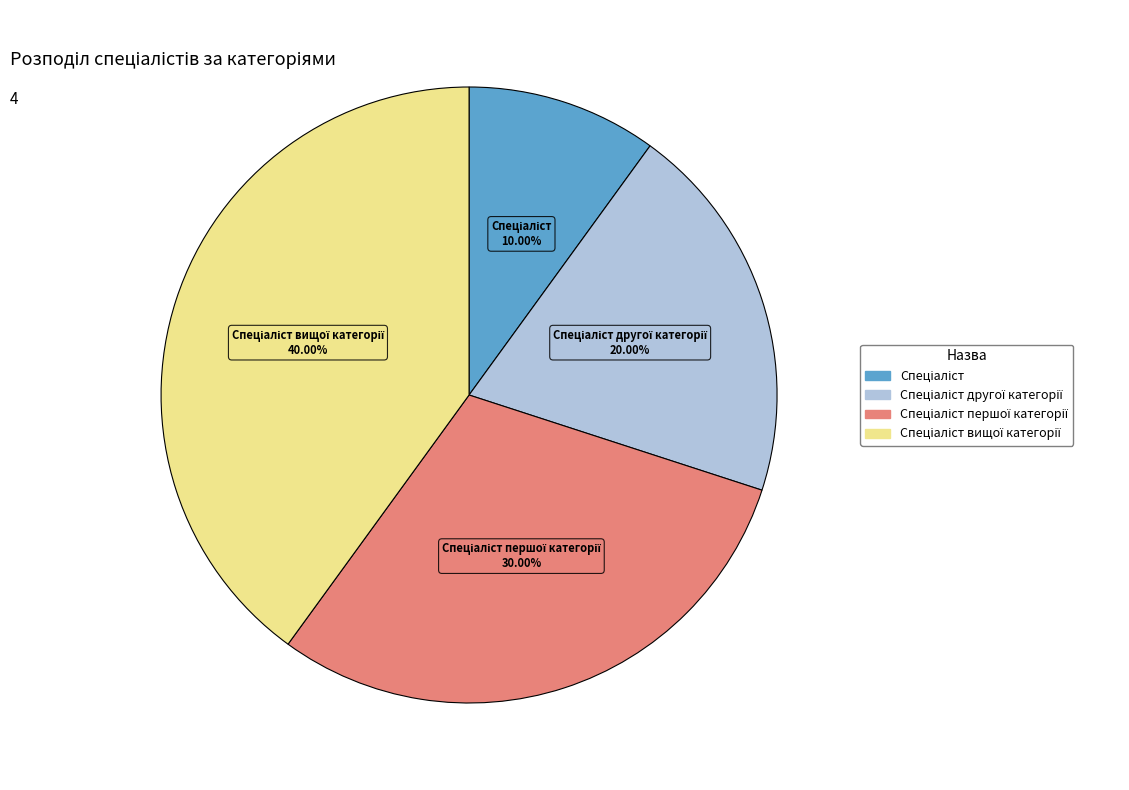

Does any single category account for the majority?

No